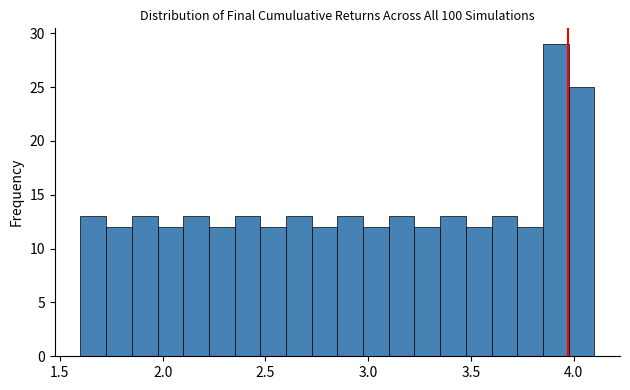

Read against the x-axis, roughly where is the centre of the tallest bar?

3.90